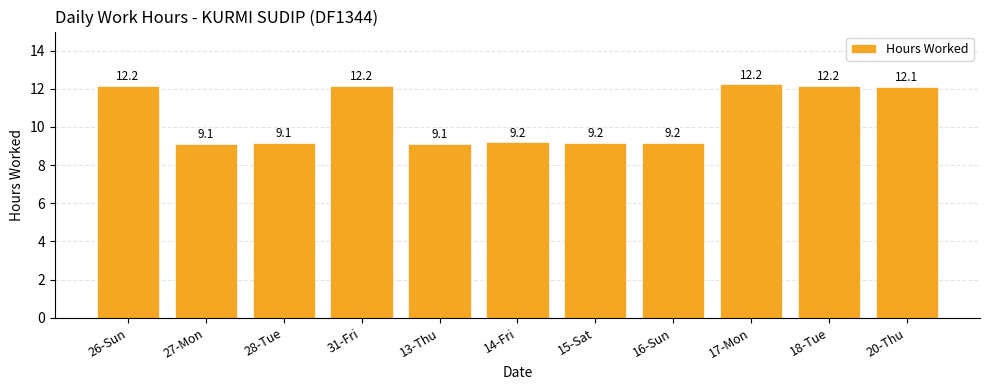

What is the value of the 5th bar from the left?

9.1